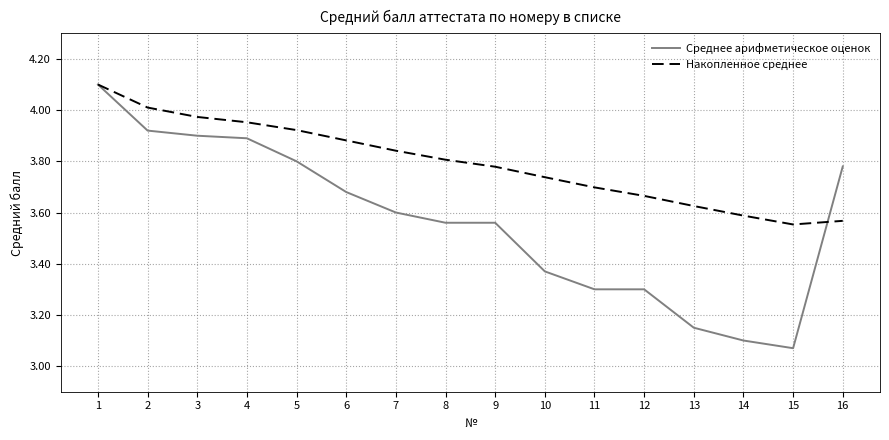

Which series has the largest total across all categories?

Накопленное среднее